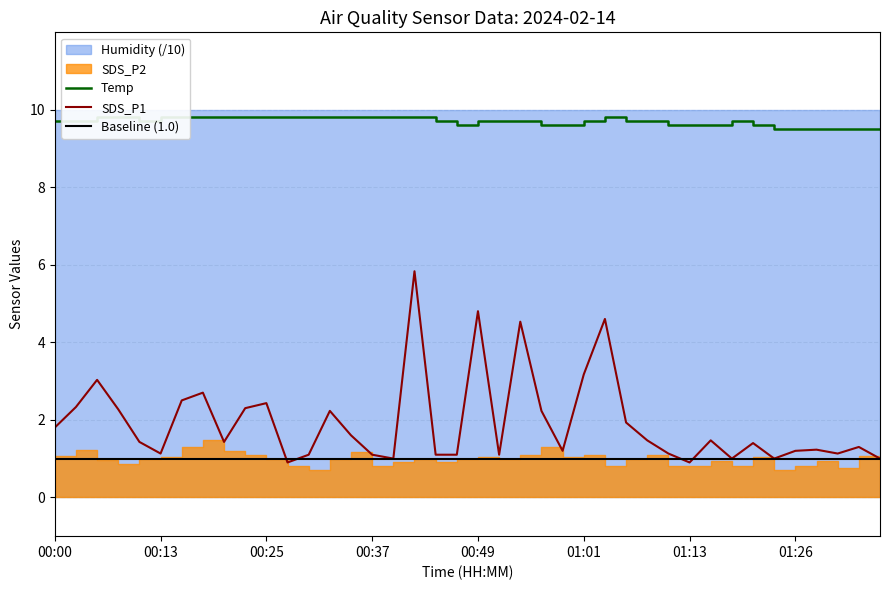

What is the lowest value of the Baseline (1.0) series?

1.0